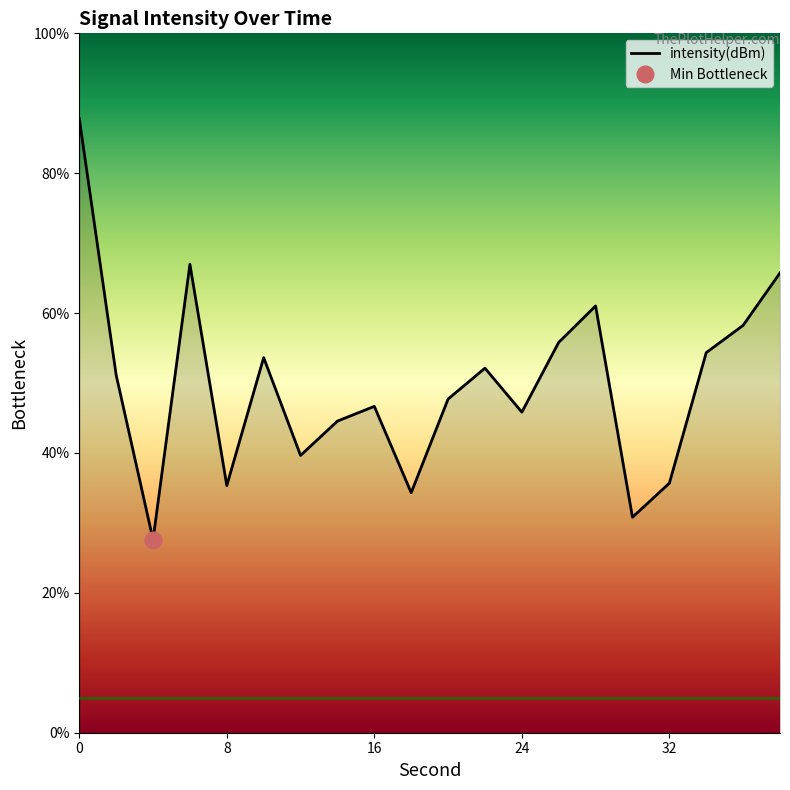

Does the chart display data point markers on the line(s)?

No